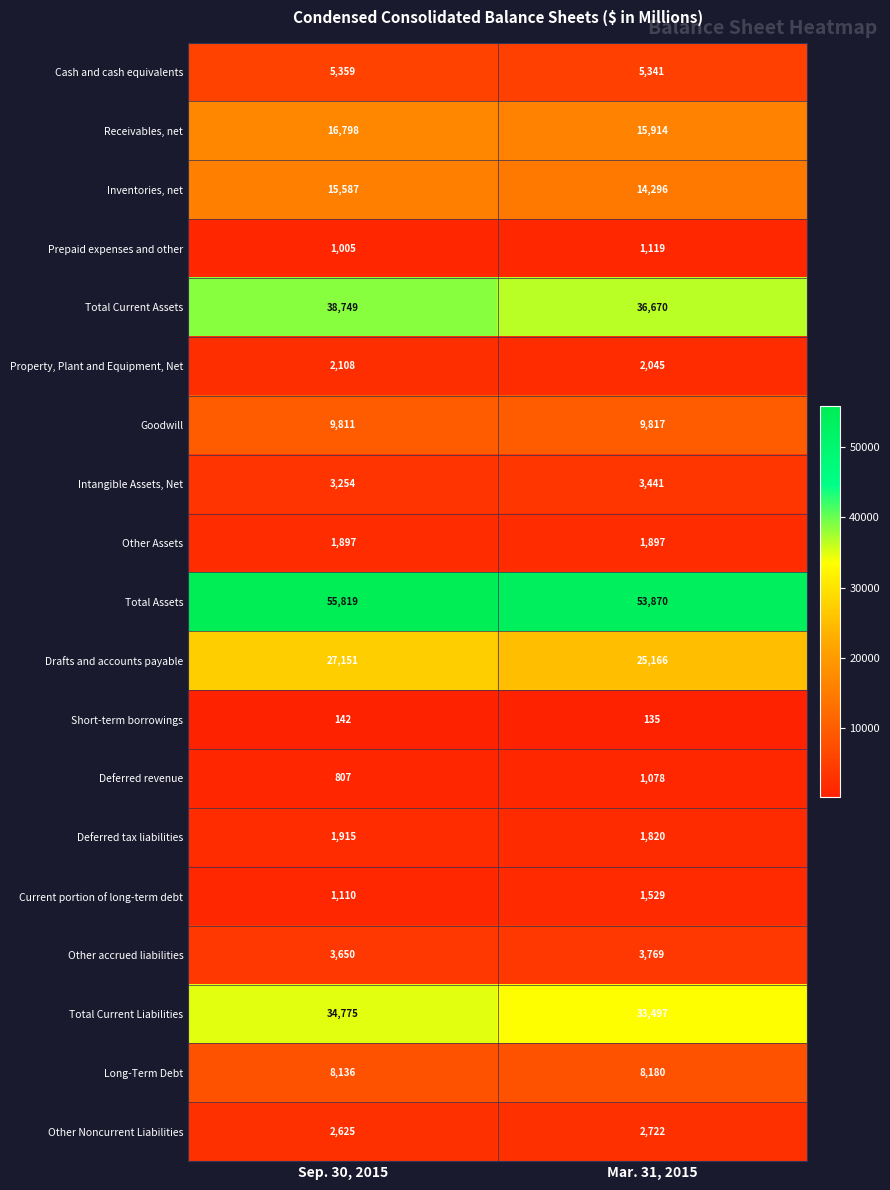

Where is Prepaid expenses and other nearest to the value 1062?

Sep. 30, 2015